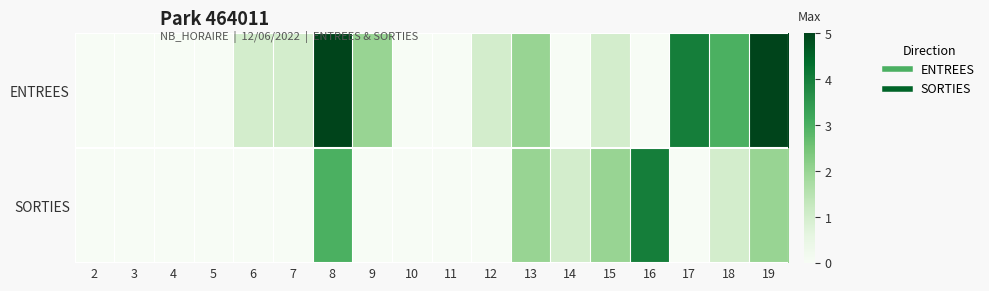

Which series has the largest range (max minus min)?

ENTREES